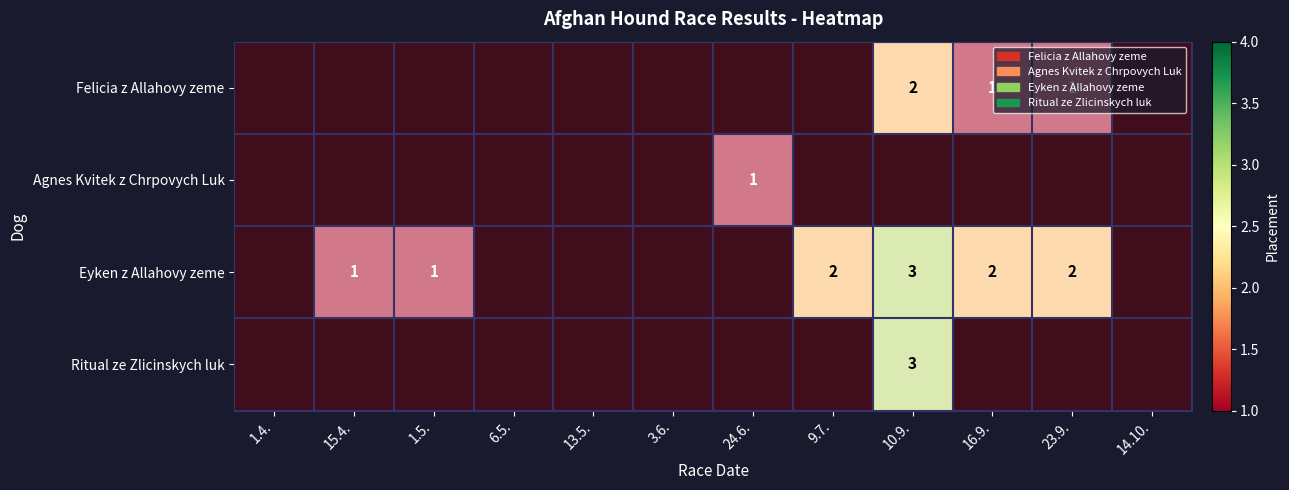

The value of Agnes Kvitek z Chrpovych Luk at 9.7. is 1. True or false?

False